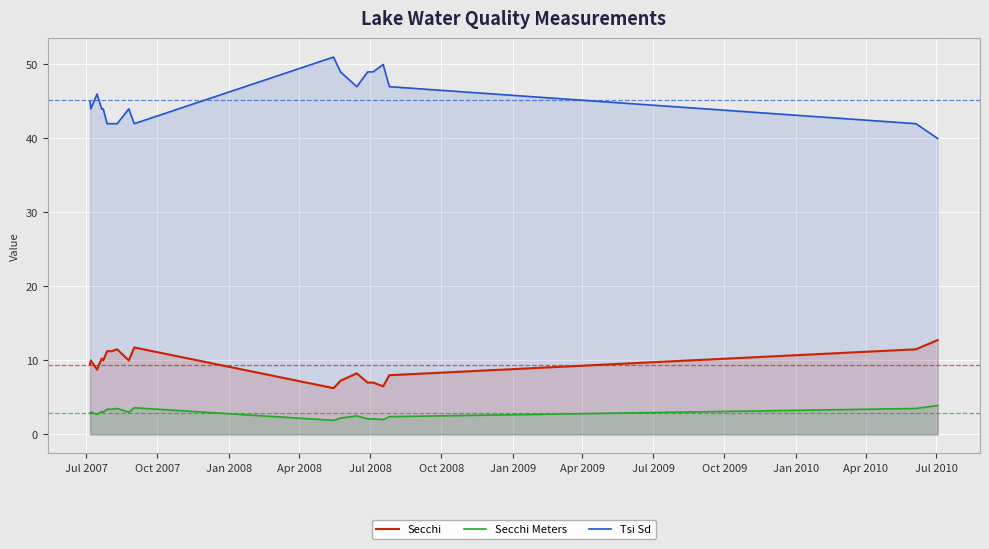

True or false: Secchi Meters and Secchi intersect in this chart.

False